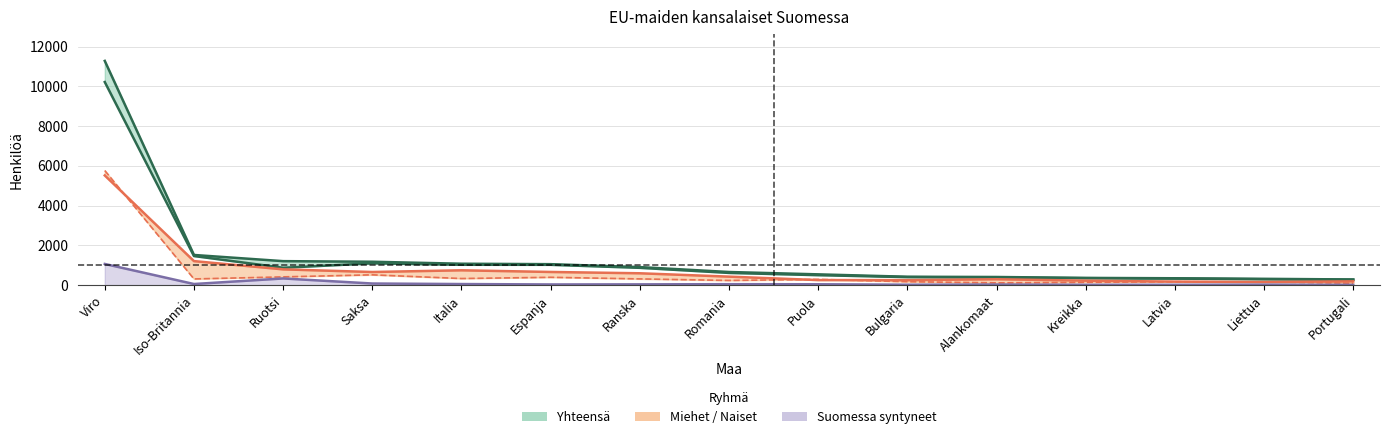

Reading left to right, transcribe all the data shown in this chart.

Yhteensä: 11276	1515	1204	1174	1074	1052	905	658	540	419	407	361	343	315	282
Ulkomailla syntyneet Yhteensä: 10213	1461	870	1095	1022	1020	868	612	499	400	380	347	327	292	272
Miehet: 5514	1206	791	658	744	660	594	425	252	249	294	223	174	154	188
Naiset: 5762	309	413	516	330	392	311	233	288	170	113	138	169	161	94
Suomessa syntyneet Yhteensä: 1063	54	334	79	52	32	37	46	41	19	27	14	16	23	10